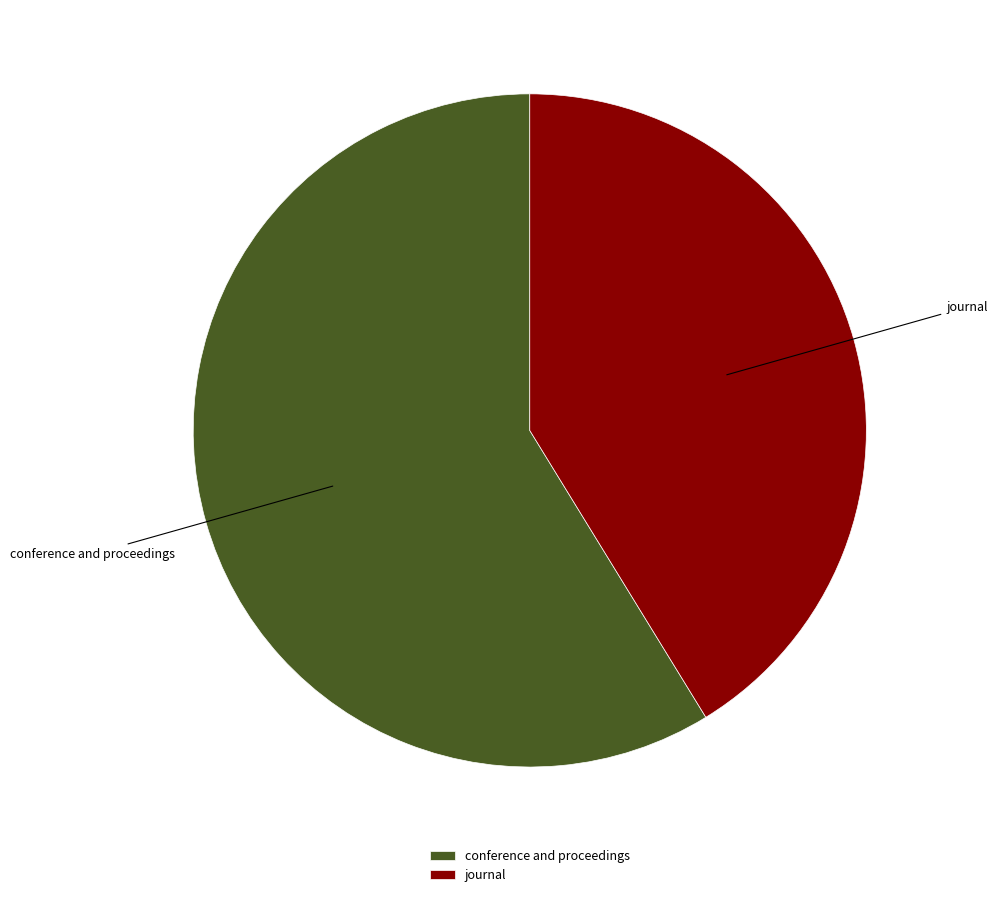

Is conference and proceedings the majority of the pie?

Yes